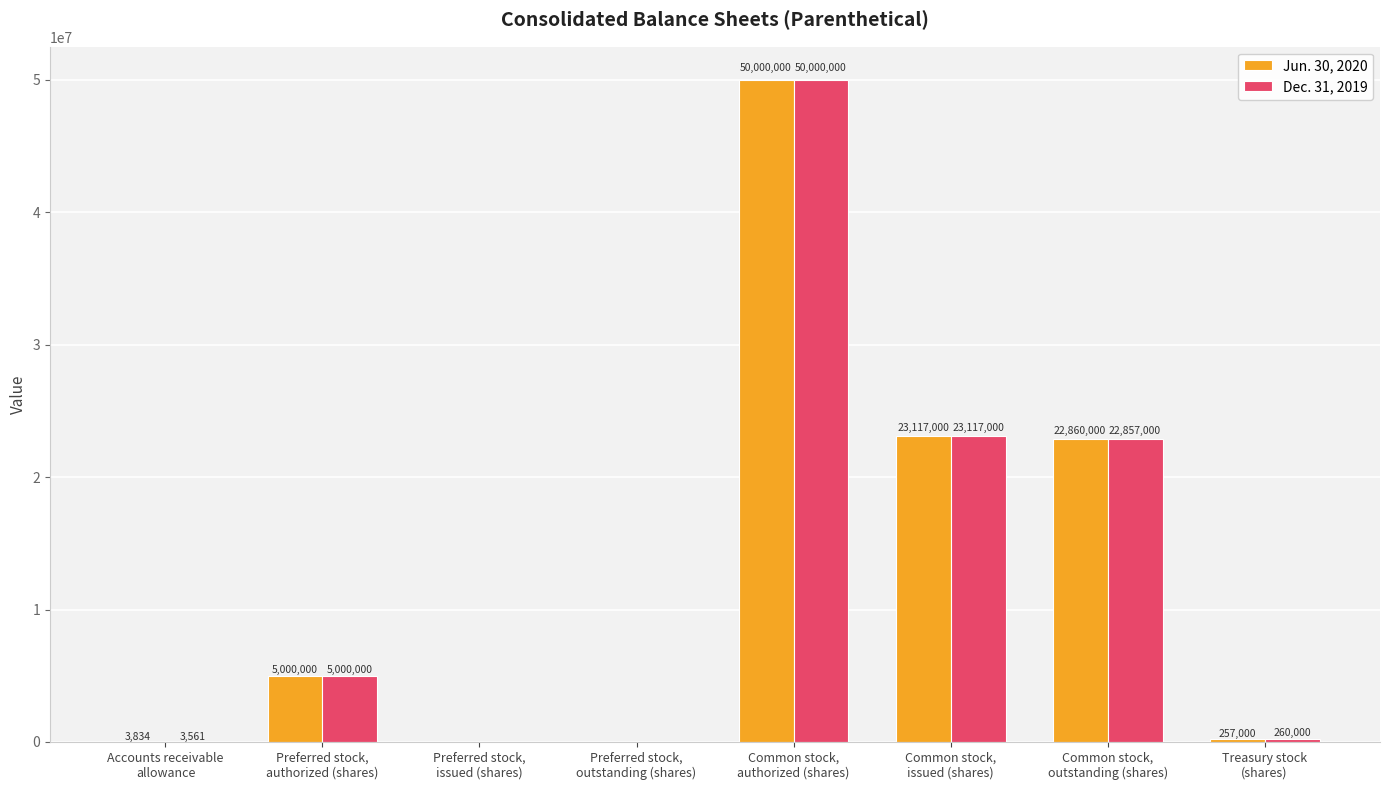

Which series has the largest total across all categories?

Jun. 30, 2020